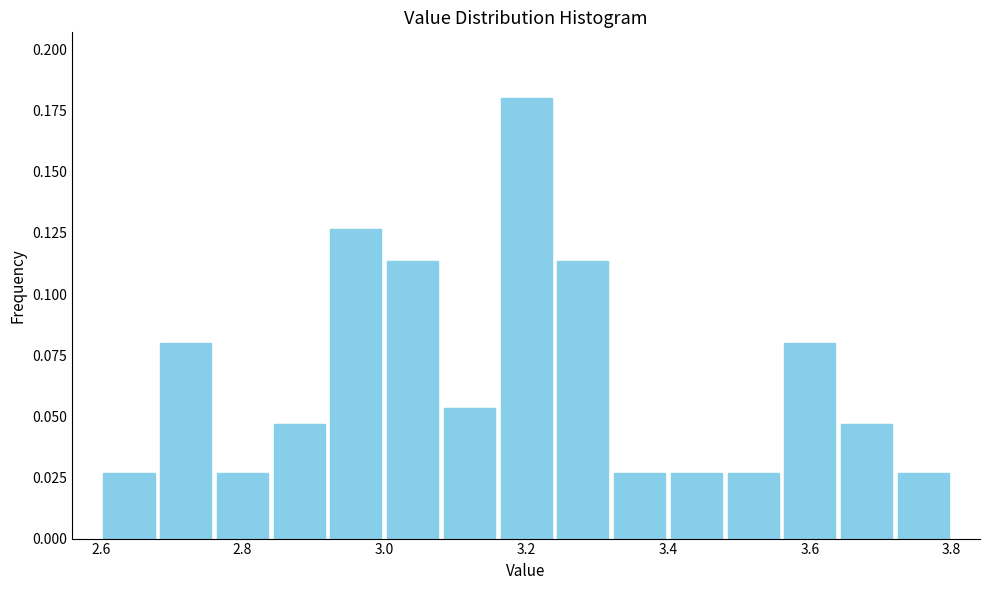

Reading left to right, list every bar in this chart as the range it spans on the x-axis followed by its height. The values are not printed on the chart, so give them approximately, as read against the axis.

2.60 to 2.68: 0.025
2.68 to 2.76: 0.080
2.76 to 2.84: 0.025
2.84 to 2.92: 0.045
2.92 to 3.00: 0.125
3.00 to 3.08: 0.115
3.08 to 3.16: 0.055
3.16 to 3.24: 0.180
3.24 to 3.32: 0.115
3.32 to 3.40: 0.025
3.40 to 3.48: 0.025
3.48 to 3.56: 0.025
3.56 to 3.64: 0.080
3.64 to 3.72: 0.045
3.72 to 3.80: 0.025